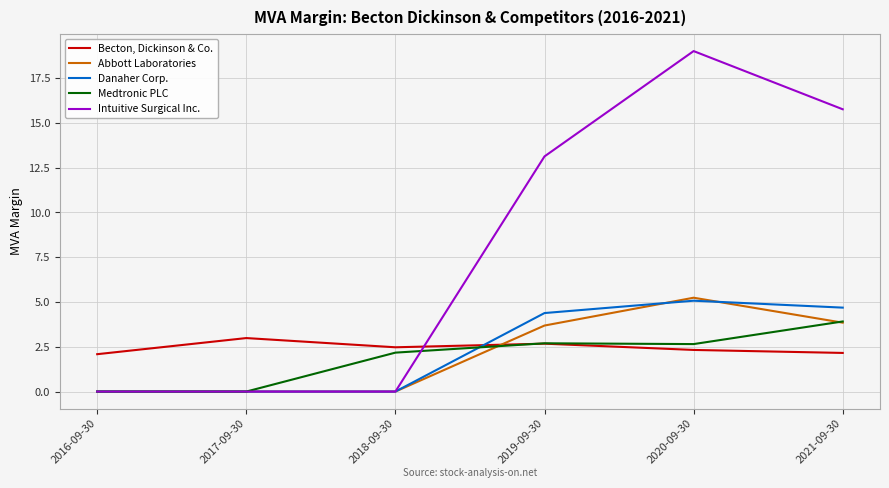

At 2021-09-30, list the series in order from smallest to largest.

Becton, Dickinson & Co., Abbott Laboratories, Medtronic PLC, Danaher Corp., Intuitive Surgical Inc.